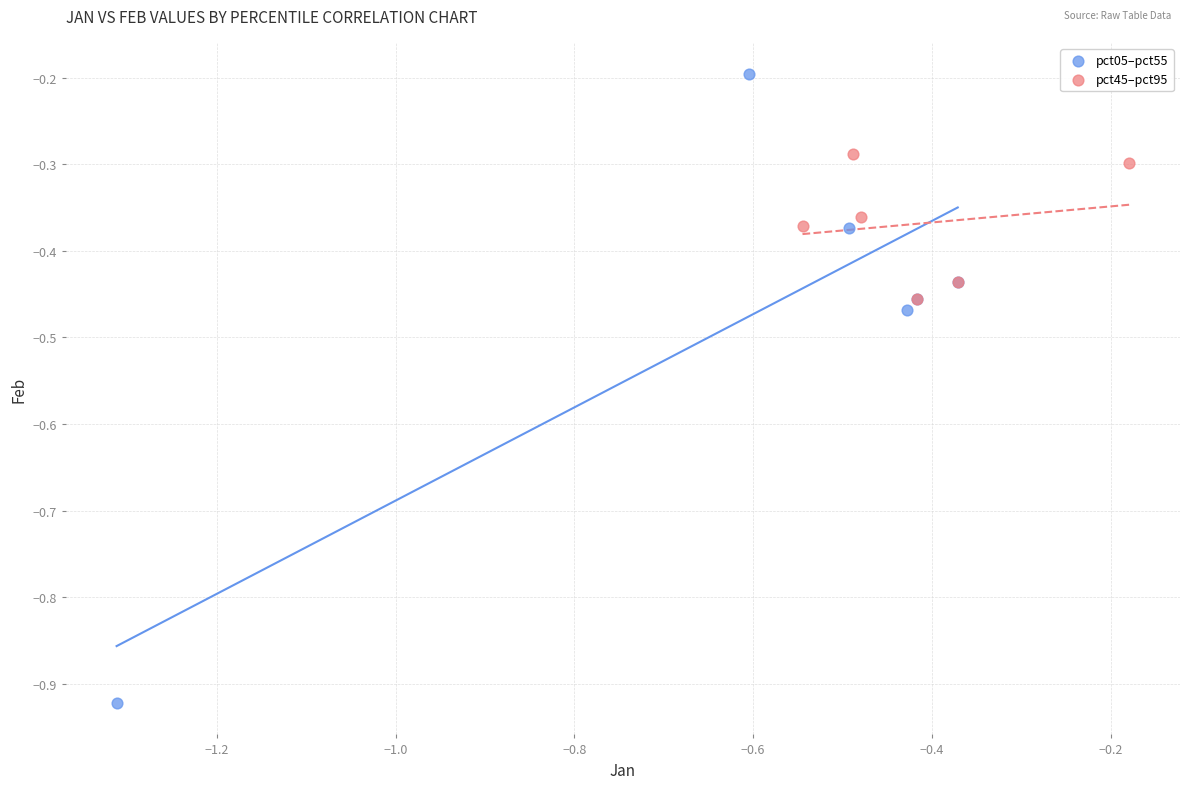

Which series has the largest Y range (max minus min)?

pct05–pct55